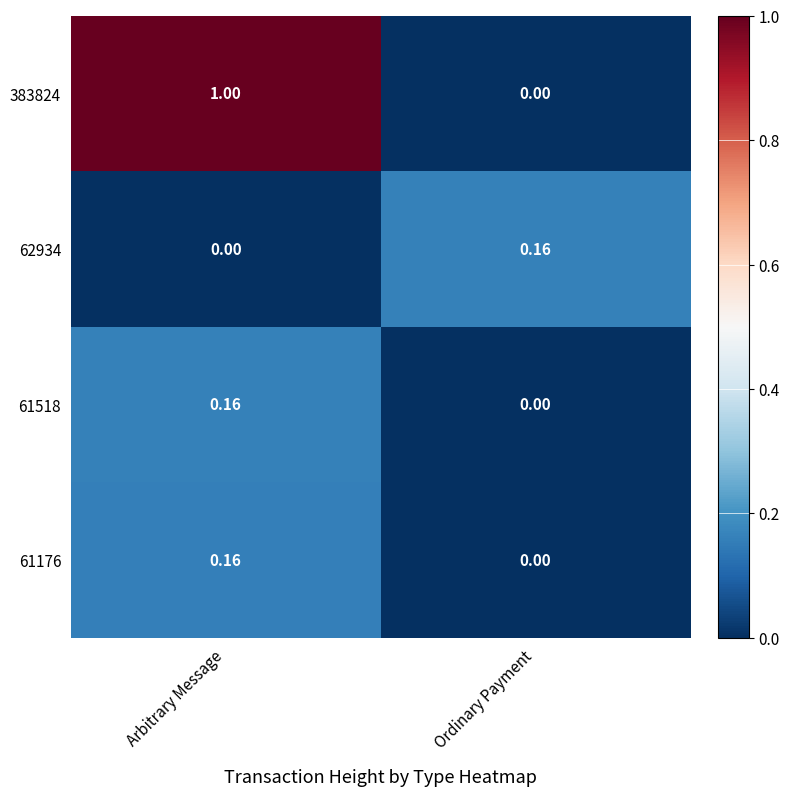

Which label corresponds to the largest value in the chart?

Arbitrary Message